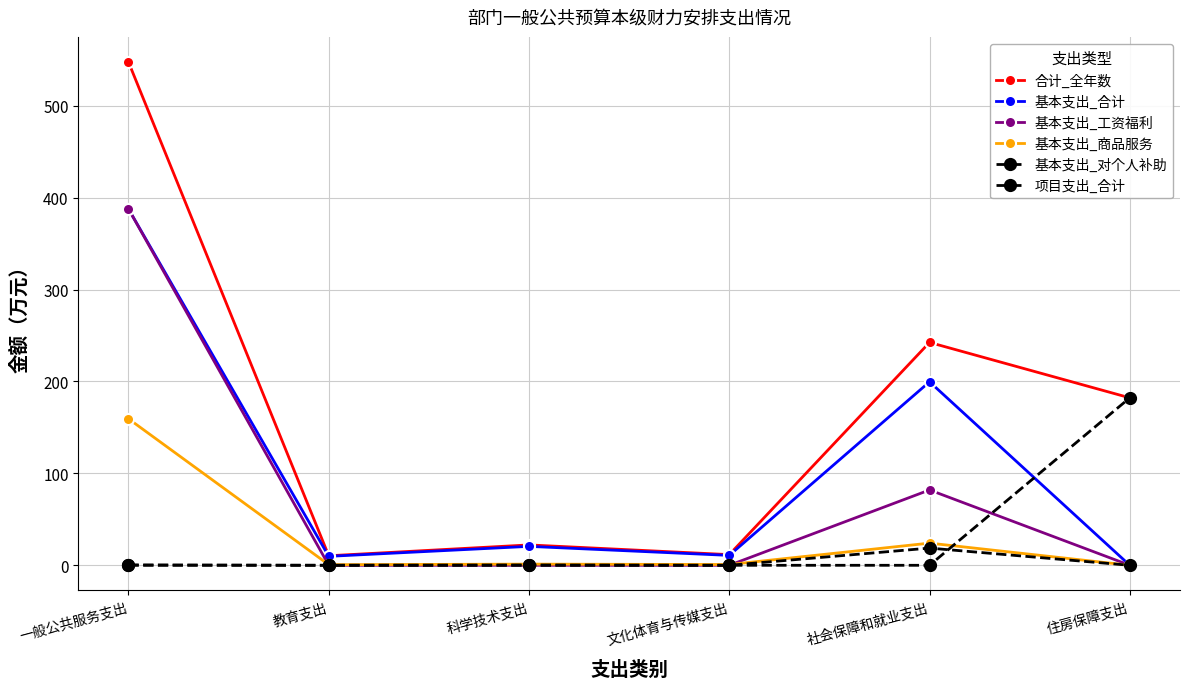

How many lines are shown in the chart?

6